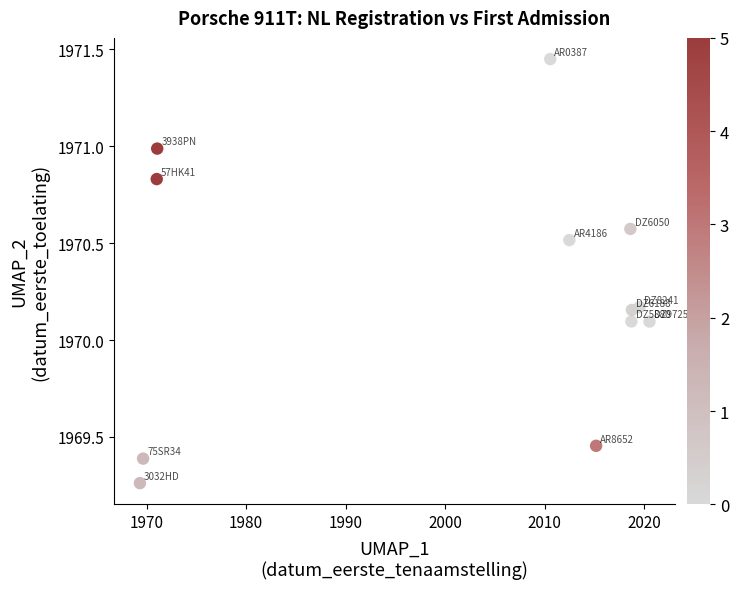

What is the range of X values (max minus min)?

51.2